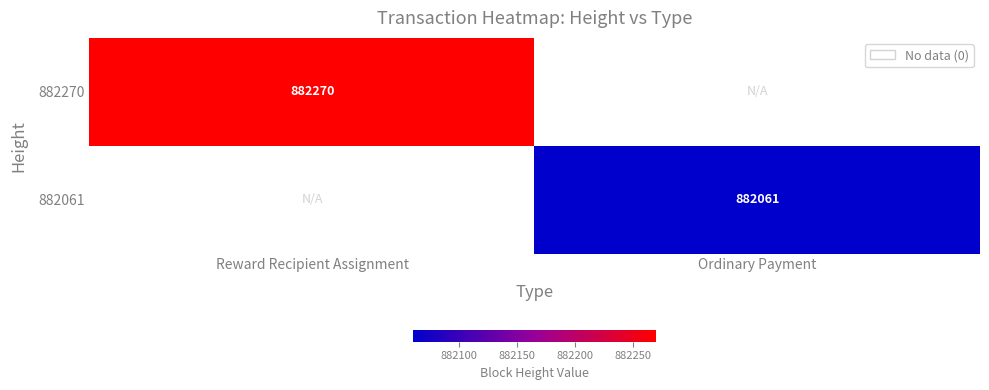

Count the number of categories in the chart.

2